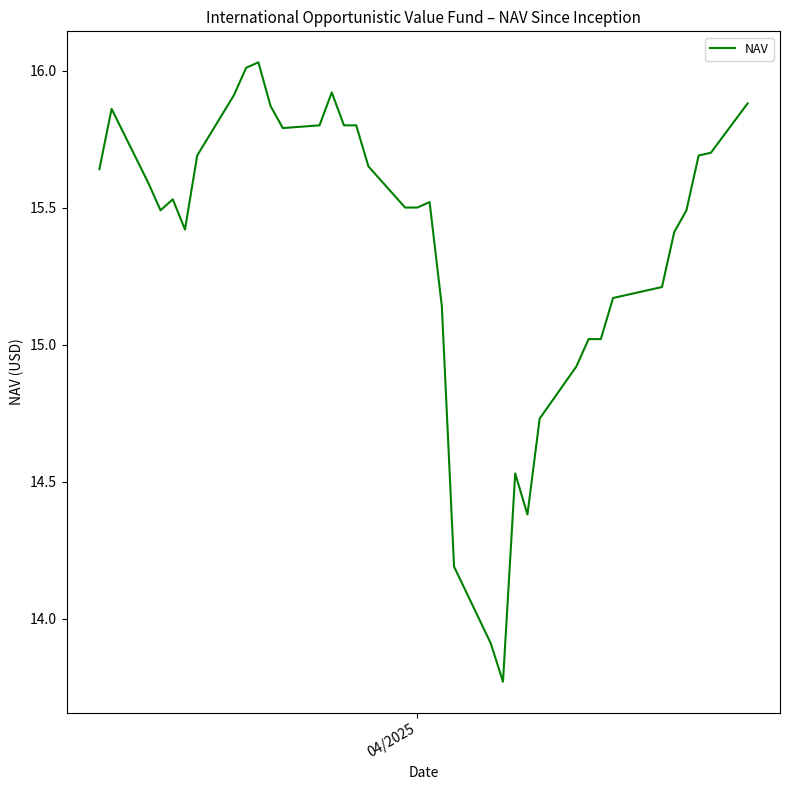

True or false: there are more than 2 points higher than both neighbors.

True